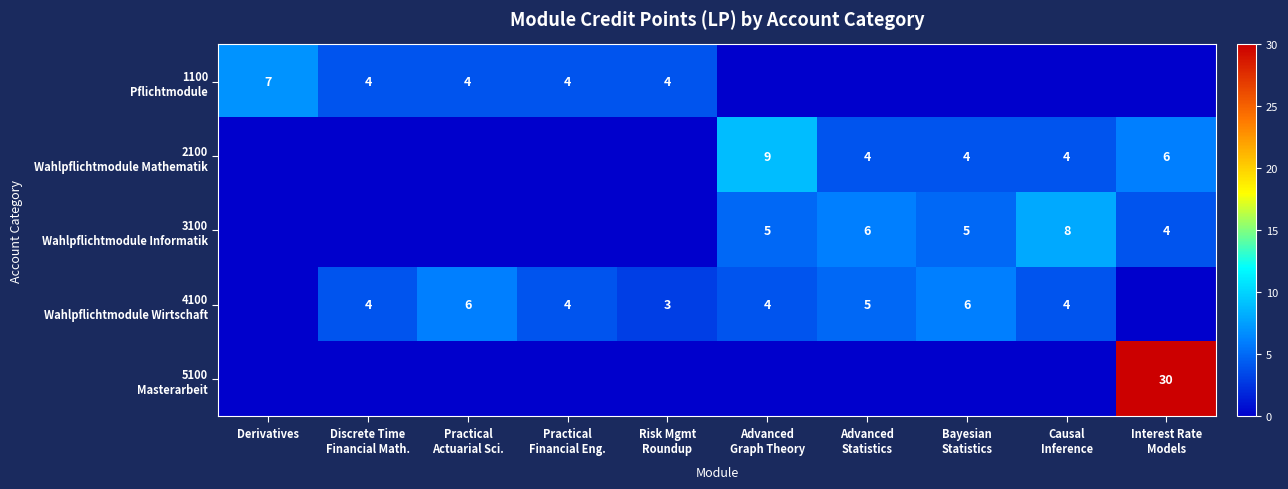

At Derivatives, list the series in order from smallest to largest.

2100 Wahlpflichtmodule Mathematik, 3100 Wahlpflichtmodule Informatik, 4100 Wahlpflichtmodule Wirtschaft, 5100 Masterarbeit, 1100 Pflichtmodule